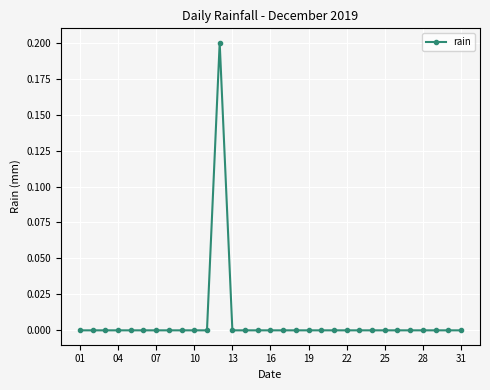

How many categories are shown in the chart?

31